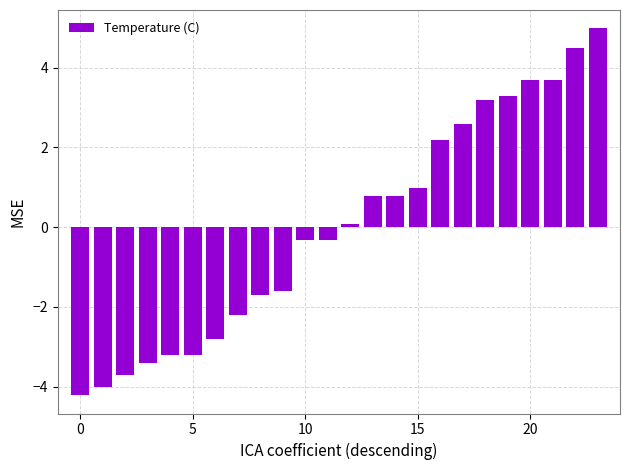

What is the difference between the maximum and minimum values?

9.2